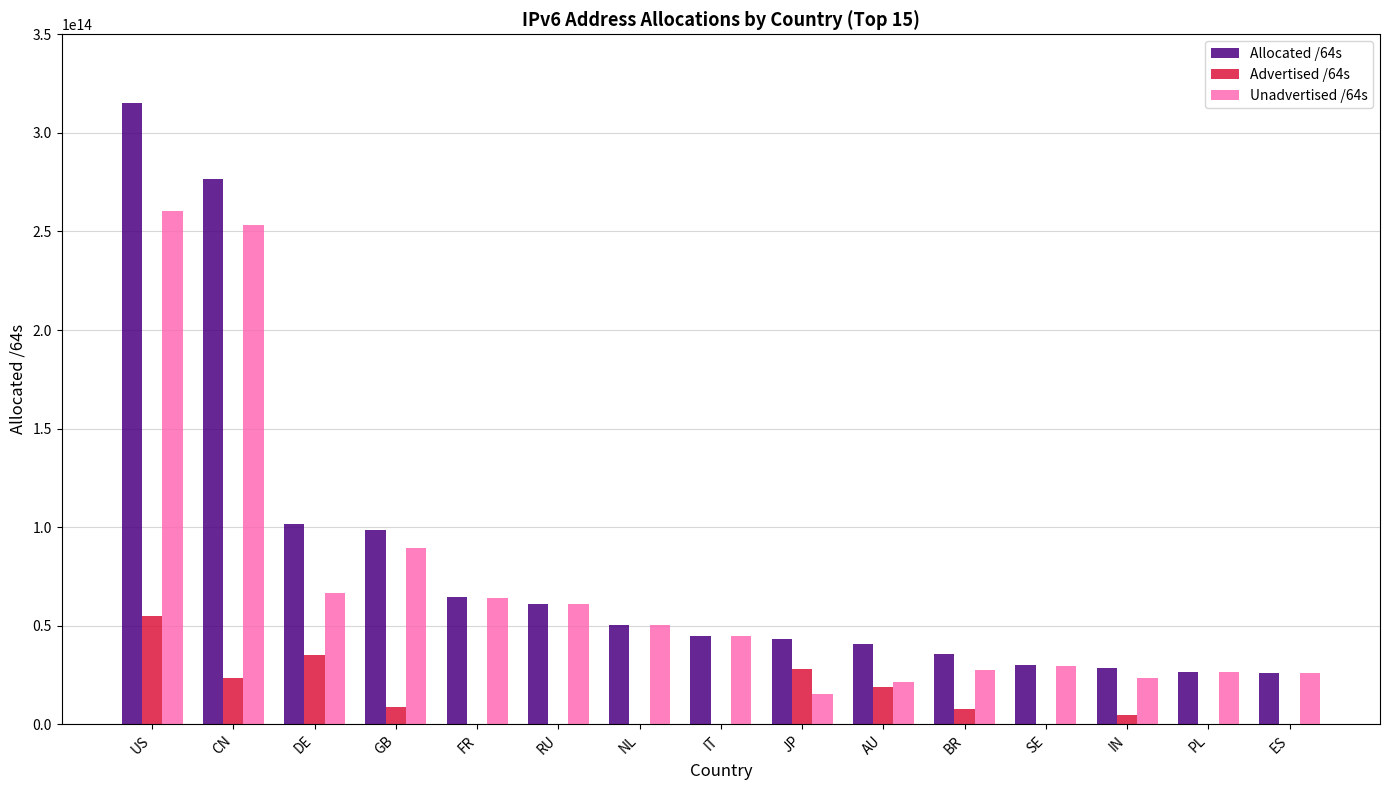

How many distinct data groups are displayed?

3